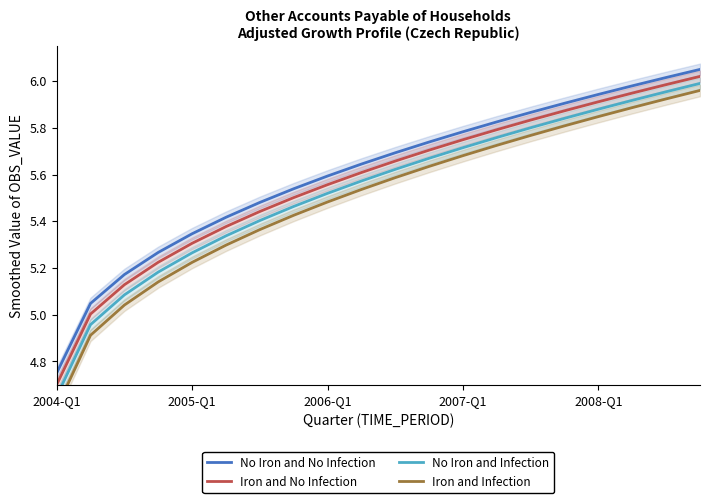

Count the number of categories in the chart.

20